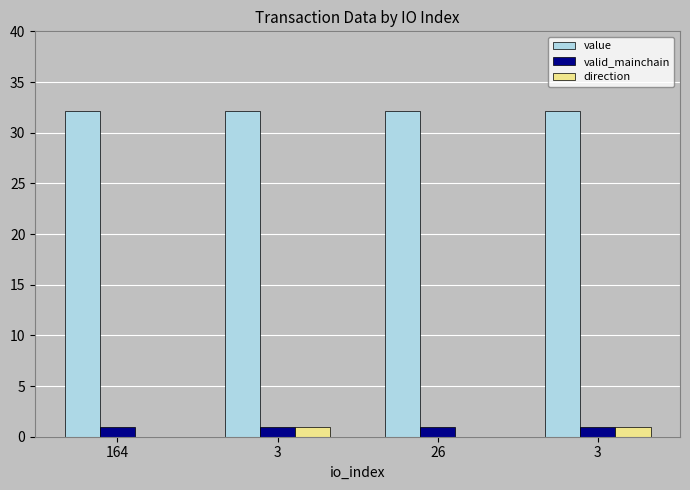

List the series in order of their peak value, highest first.

value, valid_mainchain, direction